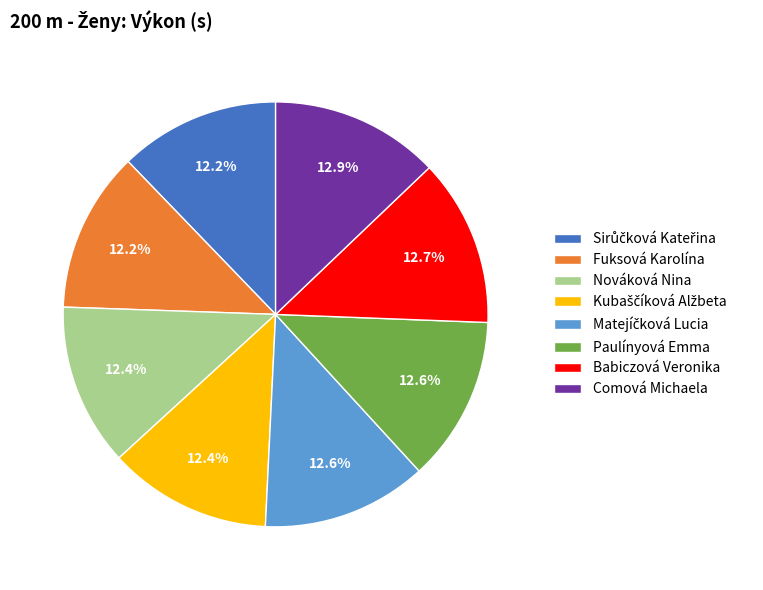

Is there any slice that represents more than half of the pie?

No